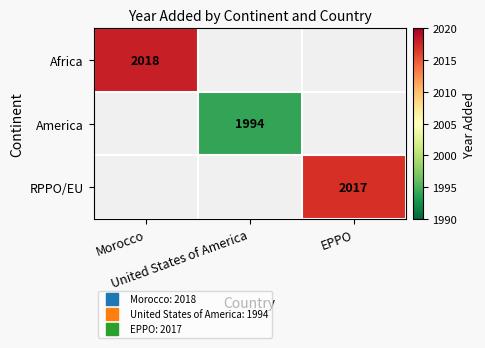

How many distinct data groups are displayed?

3